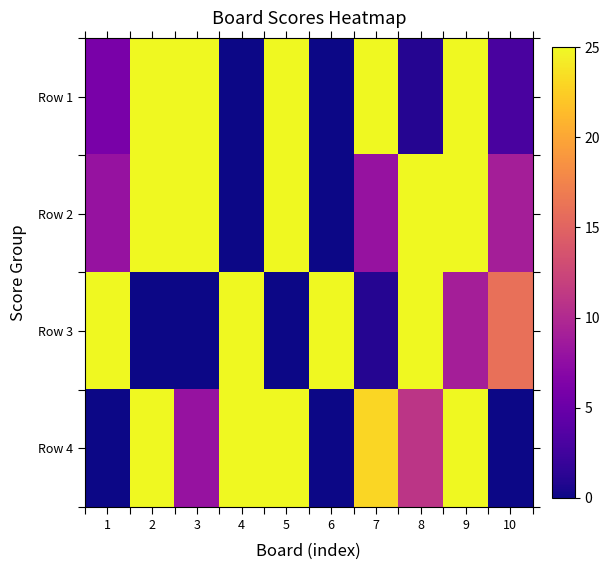

Reading left to right, what are all the values shown in this chart?

Row 1: 1=6	2=25	3=25	4=0	5=25	6=0	7=25	8=1	9=25	10=3
Row 2: 1=8	2=25	3=25	4=0	5=25	6=0	7=8	8=25	9=25	10=9
Row 3: 1=25	2=0	3=0	4=25	5=0	6=25	7=1	8=25	9=9	10=16
Row 4: 1=0	2=25	3=8	4=25	5=25	6=0	7=23	8=11	9=25	10=0